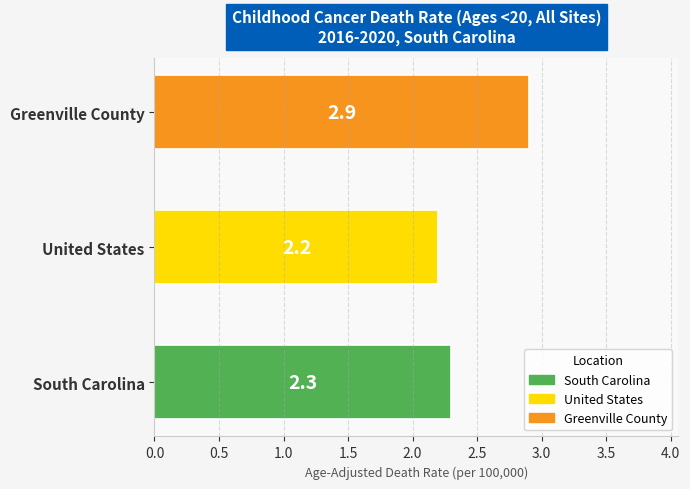

Which category has the lowest value across all series?

United States